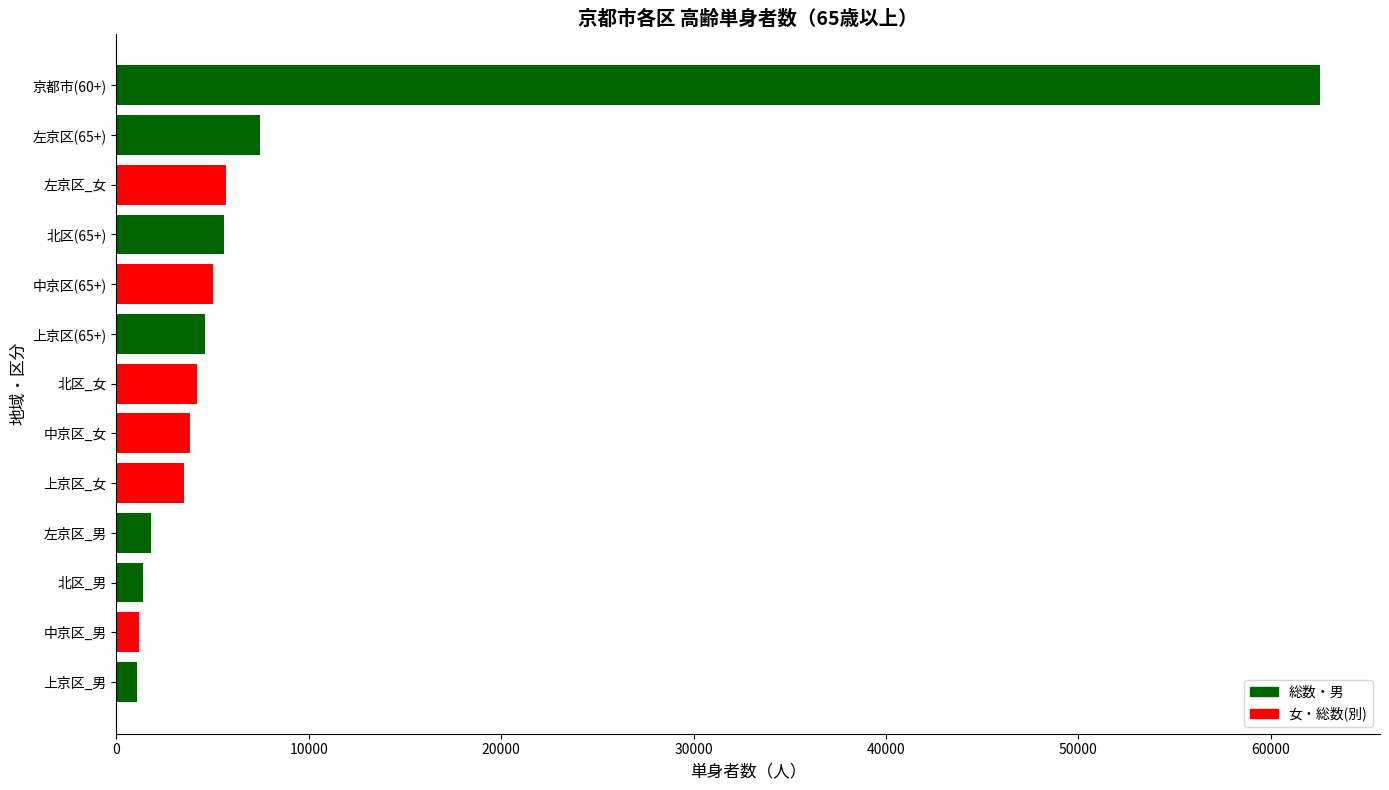

The chart shows a value of 5701 at 左京区_女. True or false?

True